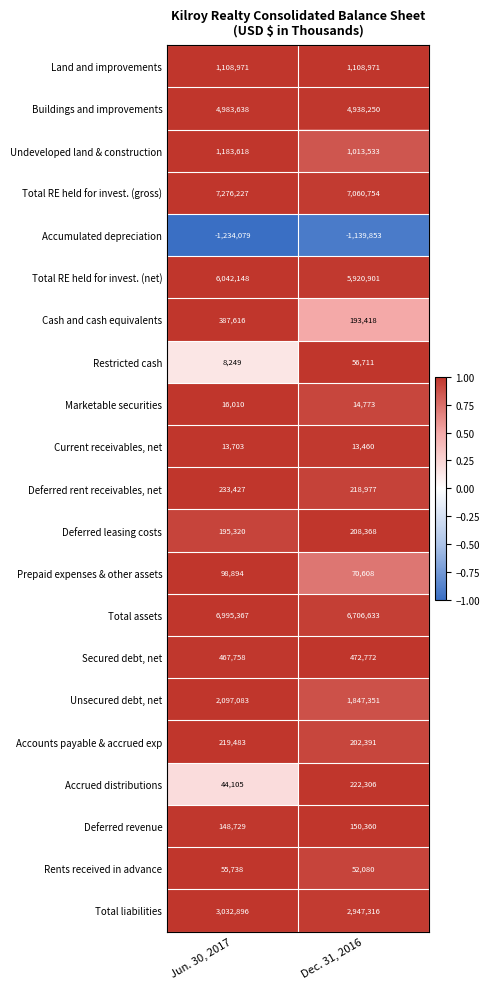

Which series has the largest range (max minus min)?

Total assets